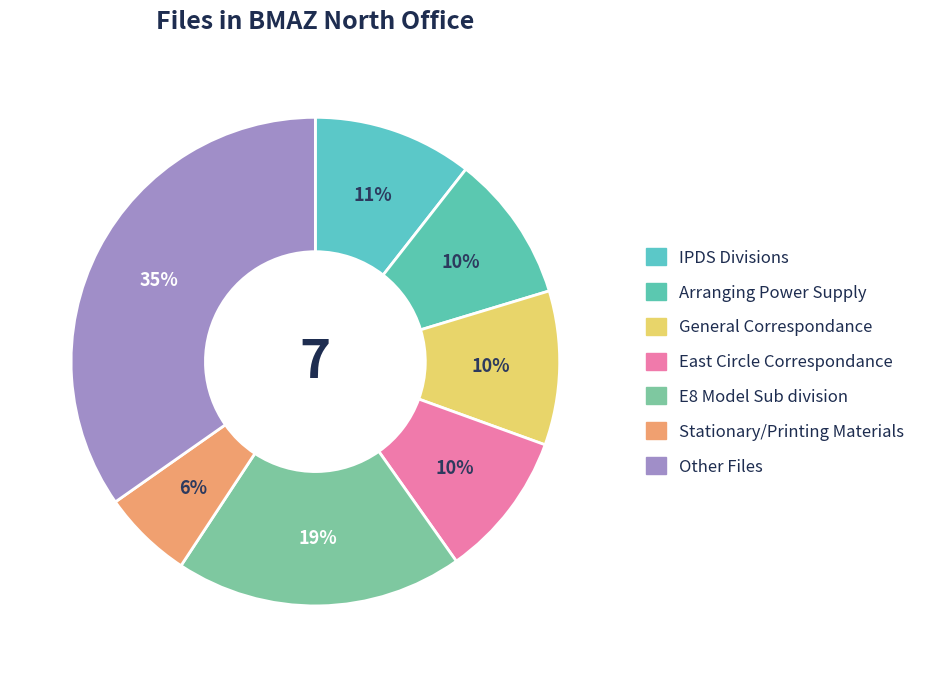

What is the largest slice in the pie chart?

Other Files